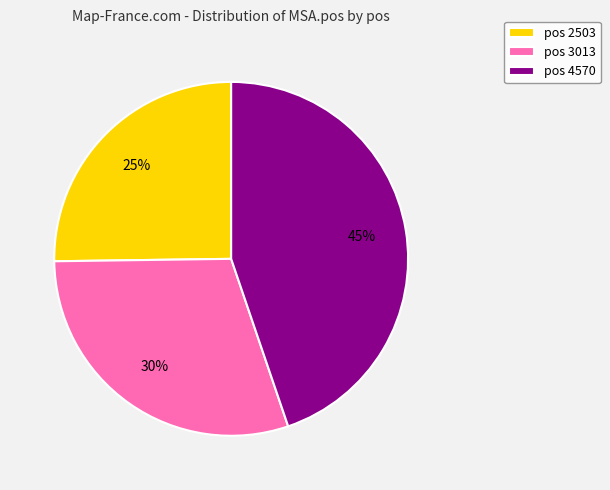

Do pos 3013 and pos 4570 together represent more than half of the pie?

Yes